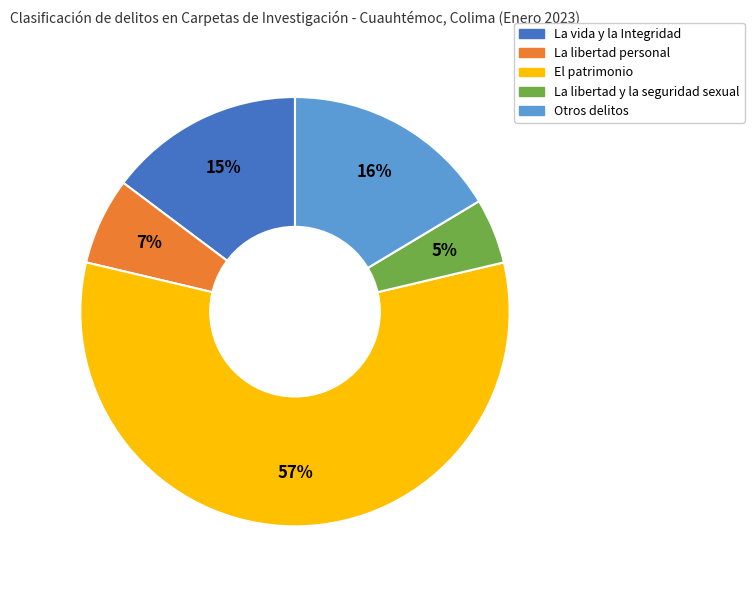

True or false: Otros delitos accounts for 16% of the total.

True